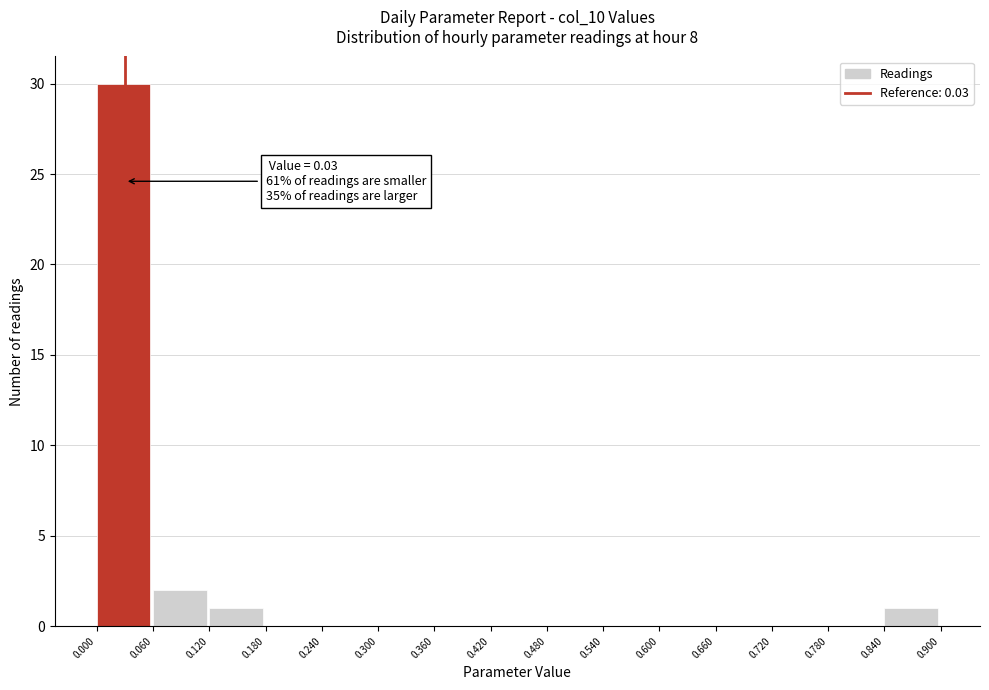

Over which range of the x-axis is the bar tallest?

0.000 to 0.060